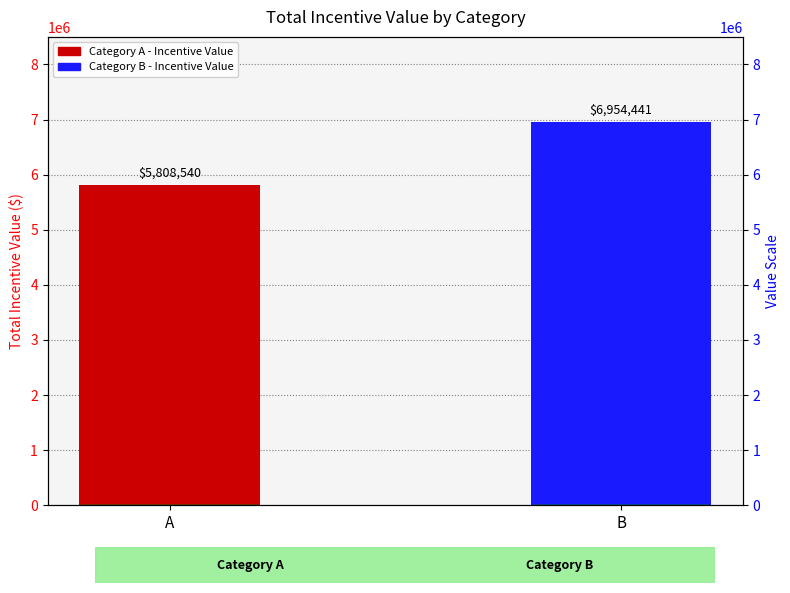

True or false: the data shows 2178987.6 at A.

False